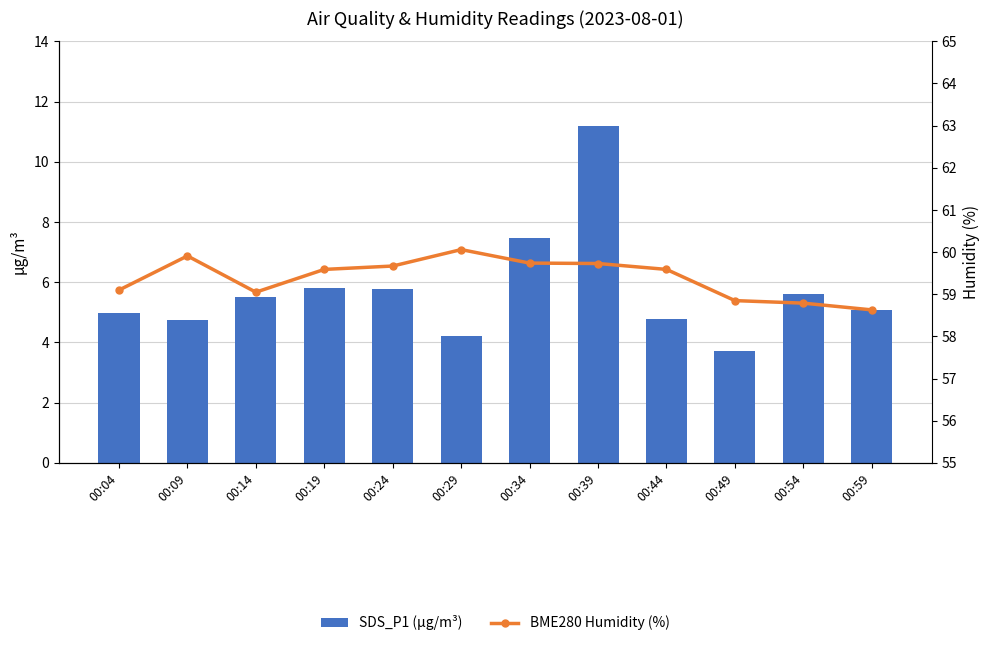

What is the difference between the maximum and second lowest values in the SDS_P1 (µg/m³) series?

7.0